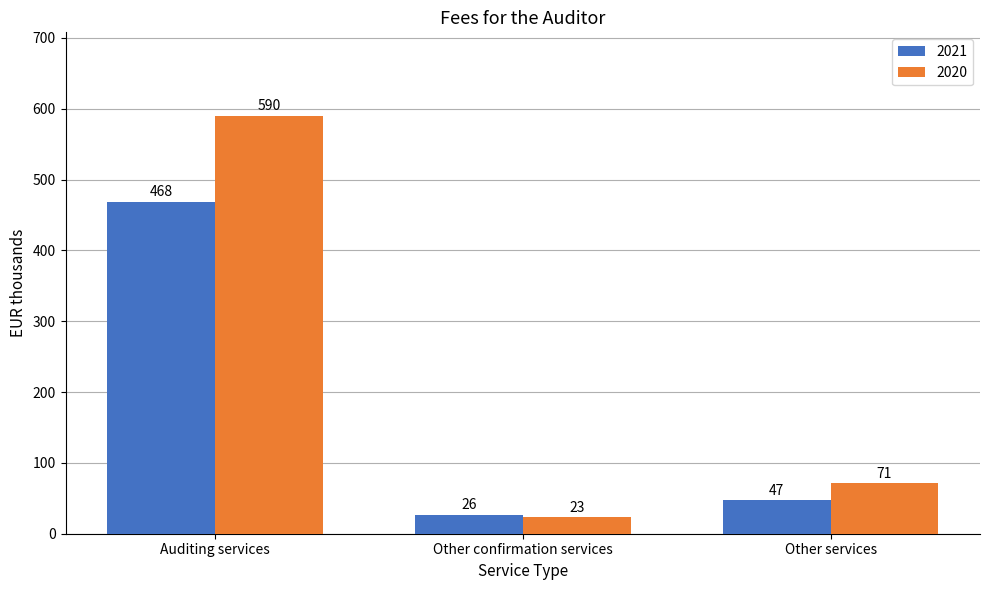

List the labels in order of 2020 value, smallest first.

Other confirmation services, Other services, Auditing services